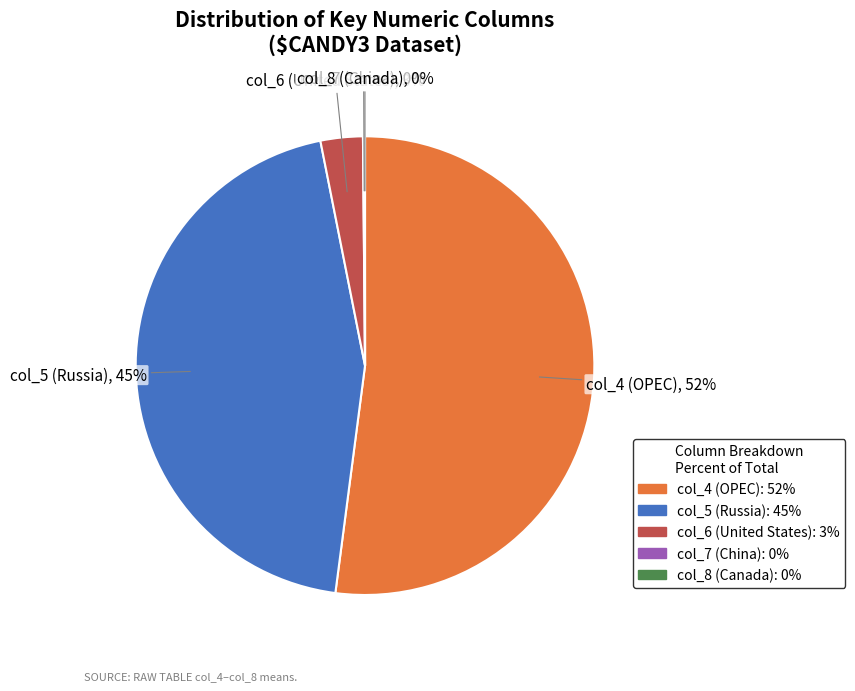

What percentage is the col_5 (Russia) slice, to the nearest percent?

45%